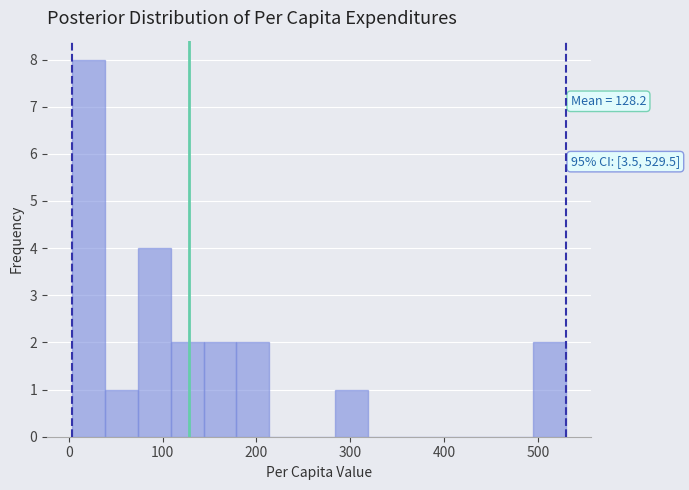

Around what value on the x-axis is the tallest bar? Give the approximate position of its centre, as read against the axis.

20